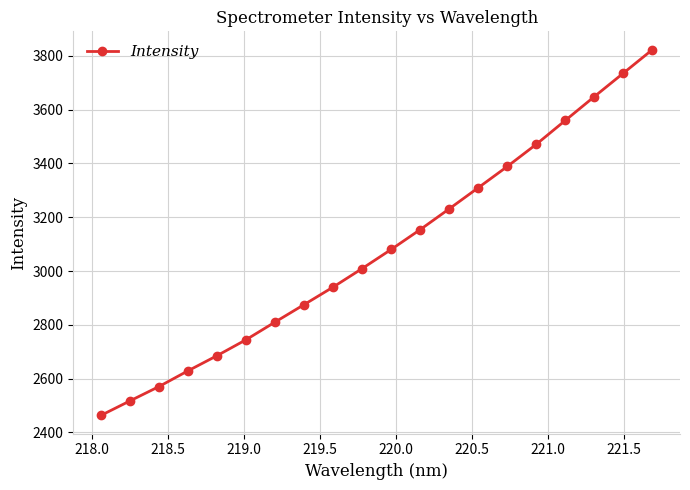

What is the value of the 6th point from the left?

2744.8